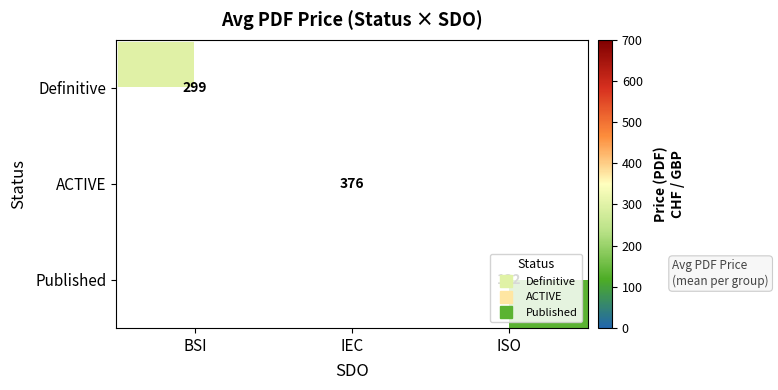

Is the value of ACTIVE at IEC greater than the value of Definitive at BSI?

Yes